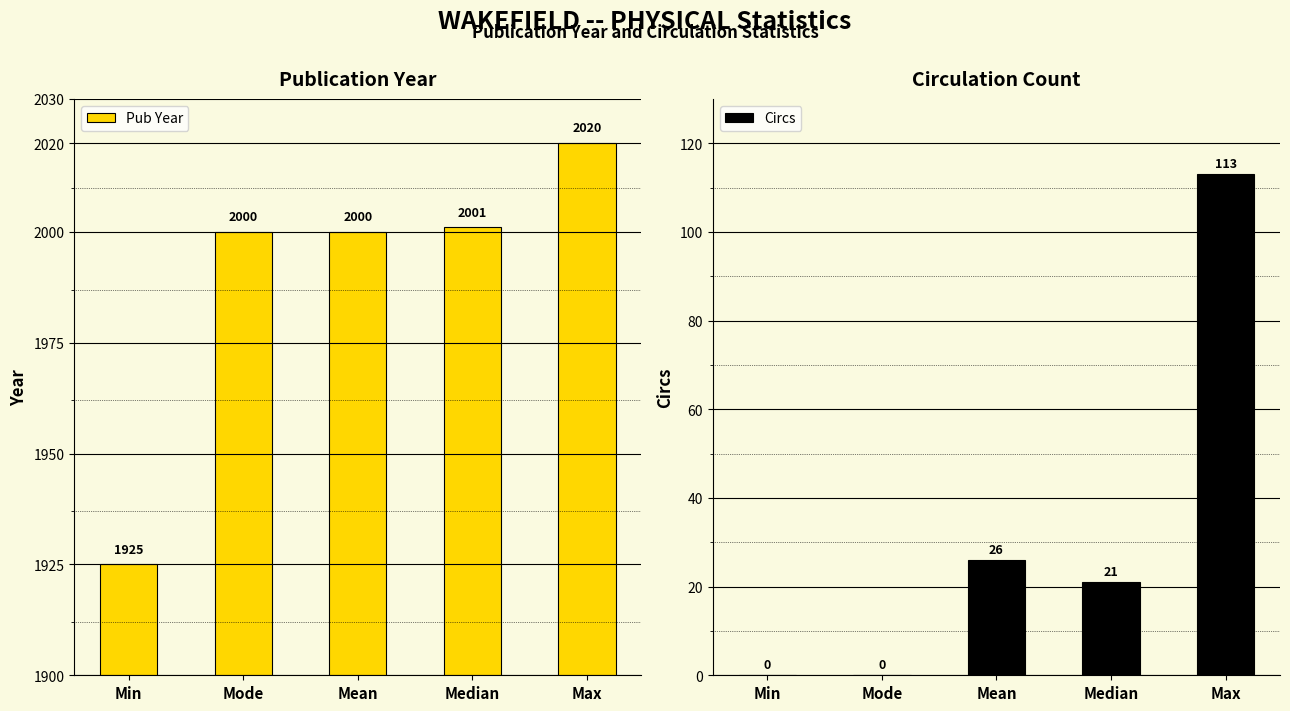

What position from the left is Median?

4